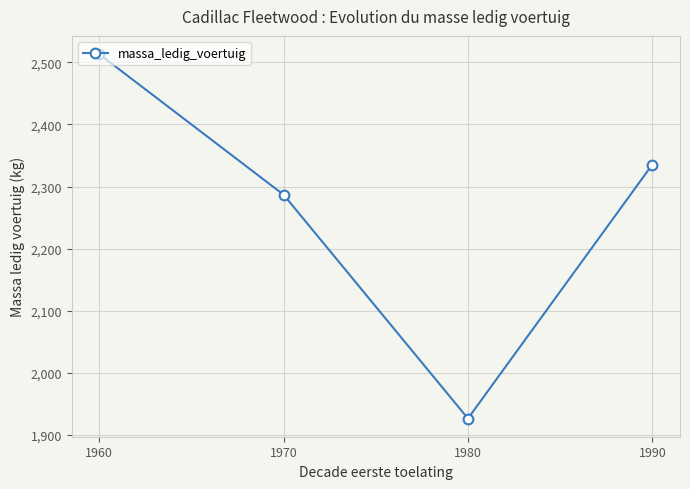

Count the number of categories in the chart.

4